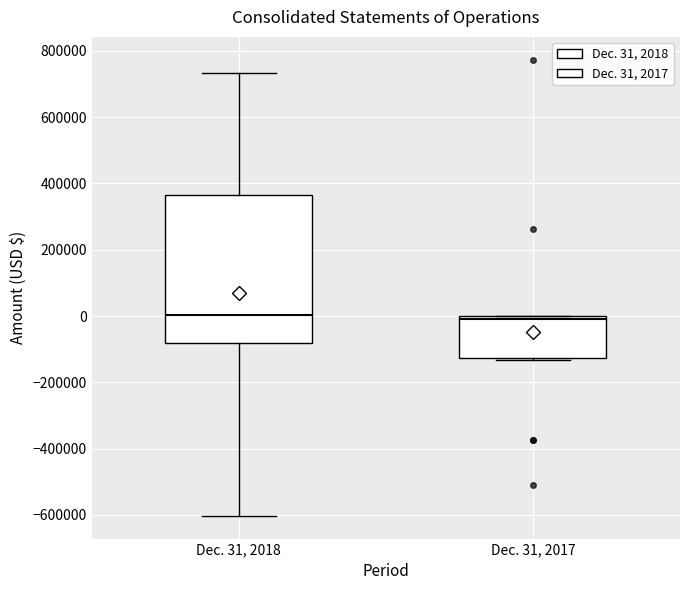

Where does the median line of the box for Dec. 31, 2018 sit on the y-axis? The values are not printed on the chart, so give them approximately, as read against the axis.

0